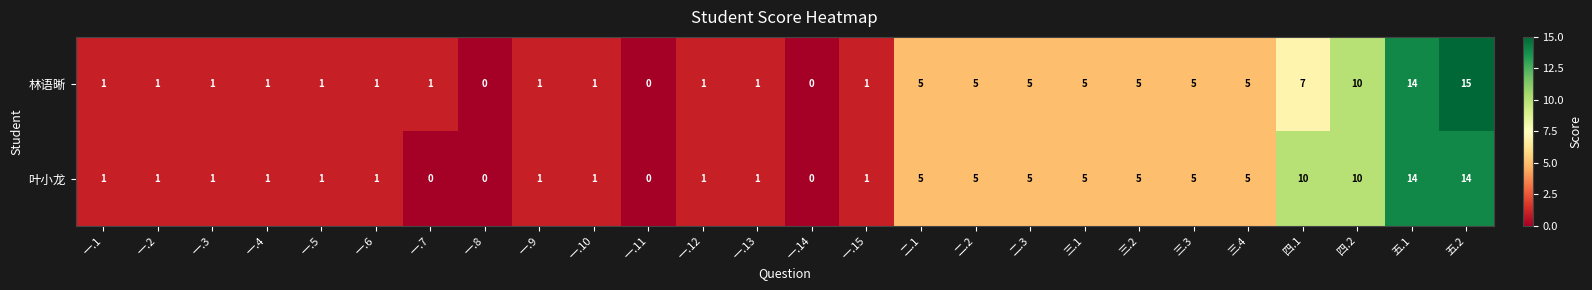

Which series has the widest spread of values?

林语晰